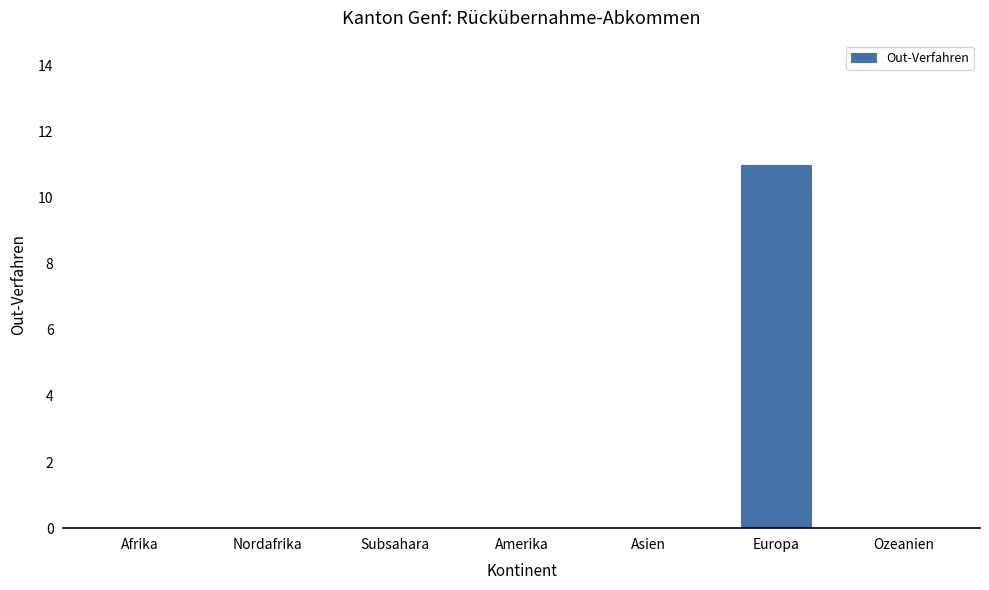

Reading left to right, extract all data points from this chart.

0	0	0	0	0	11	0